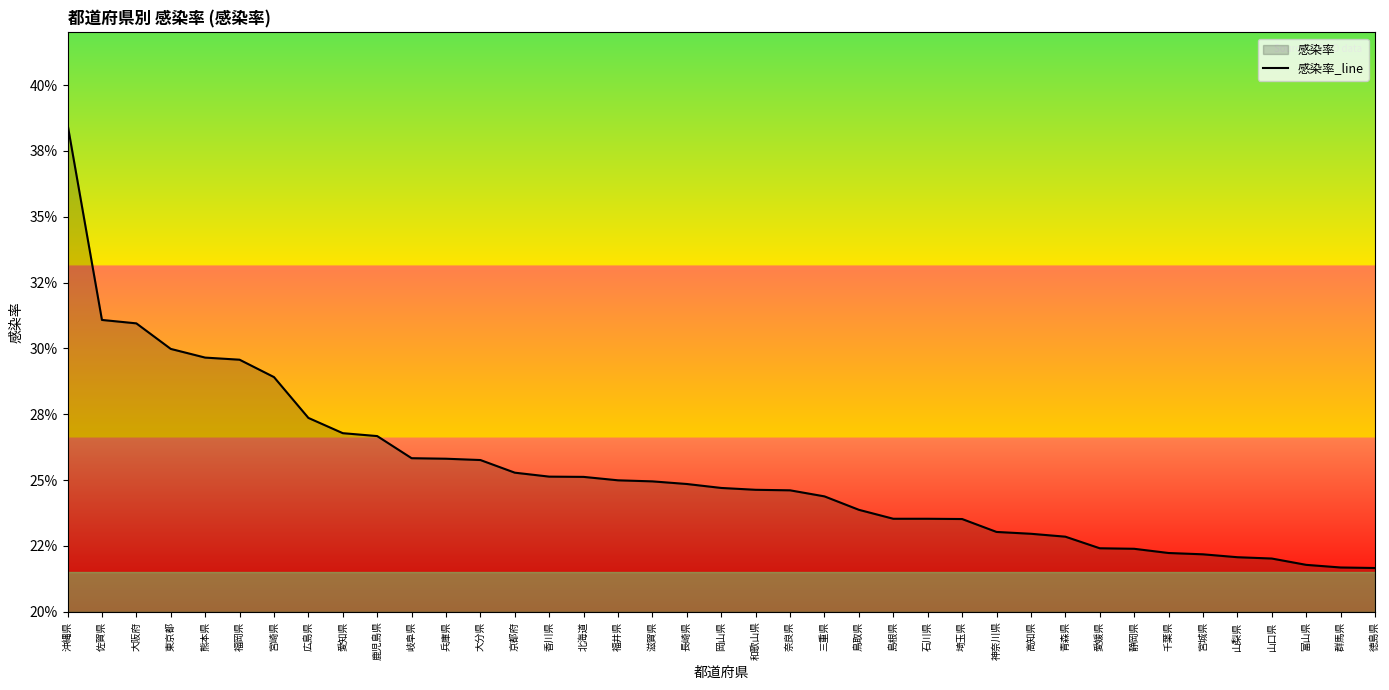

Is it true that the value at 神奈川県 is 0.1?

False